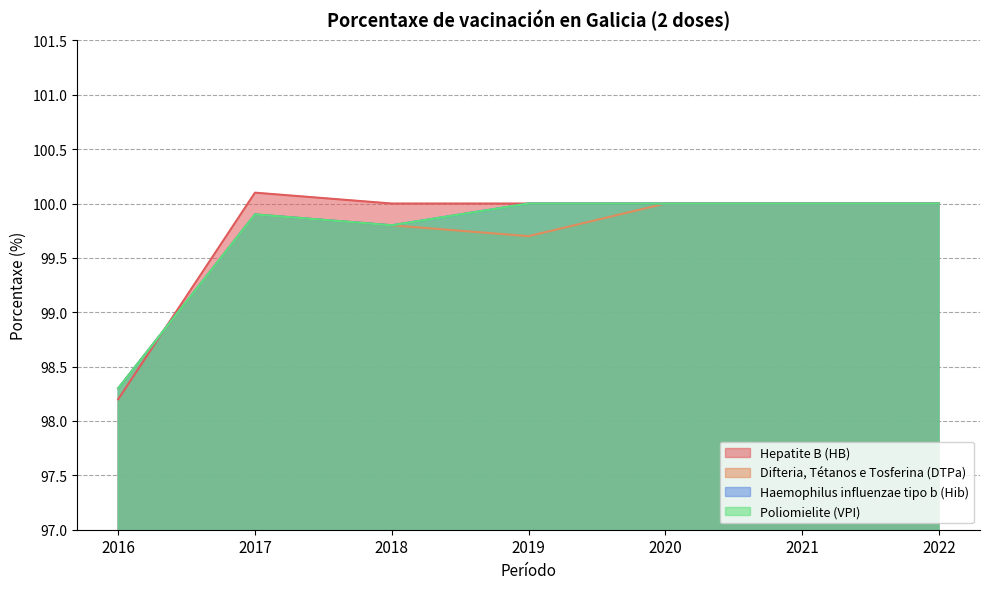

True or false: Difteria, Tétanos e Tosferina (DTPa) and Poliomielite (VPI) intersect in this chart.

False